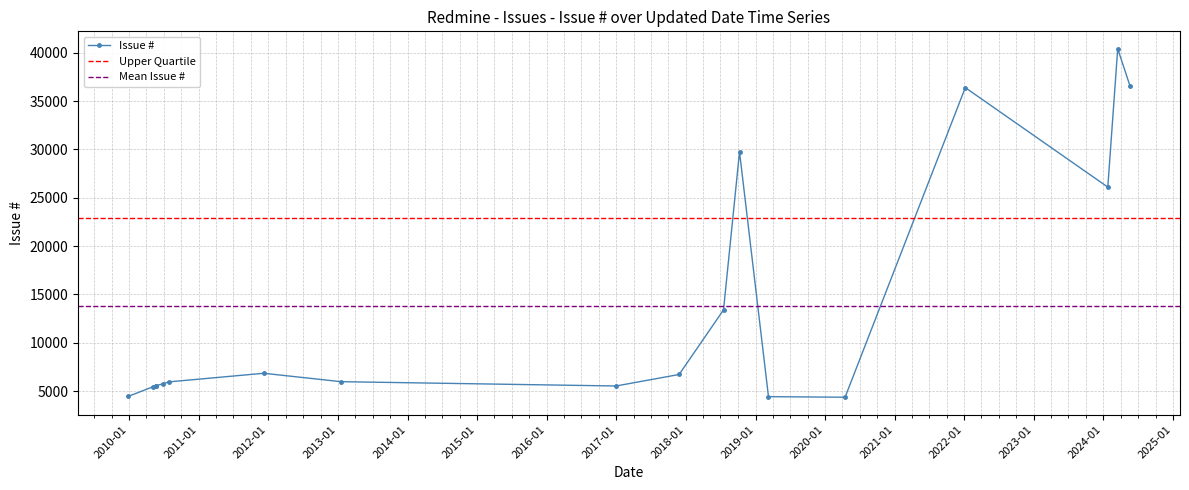

List the labels in order of value, smallest first.

2020-04-15, 2019-03-10, 2009-12-26, 2010-05-05, 2016-12-30, 2010-05-19, 2010-05-21, 2010-06-29, 2010-07-27, 2013-01-16, 2017-11-26, 2011-12-08, 2018-07-17, 2024-01-24, 2018-10-09, 2022-01-06, 2024-05-19, 2024-03-16